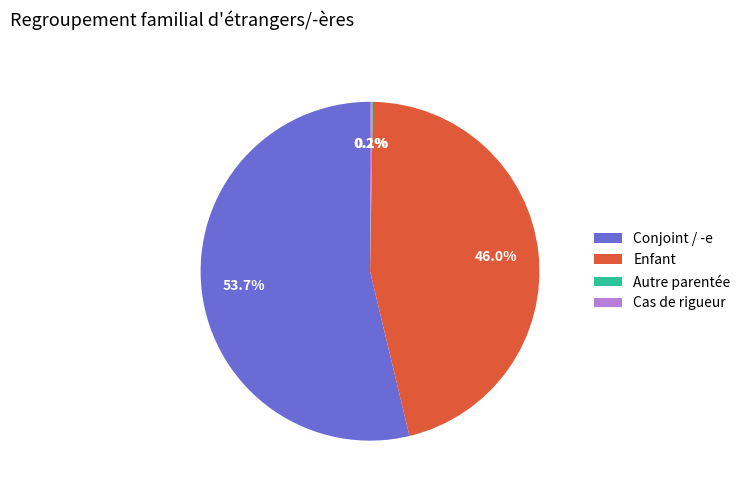

What is the largest slice in the pie chart?

Conjoint / -e